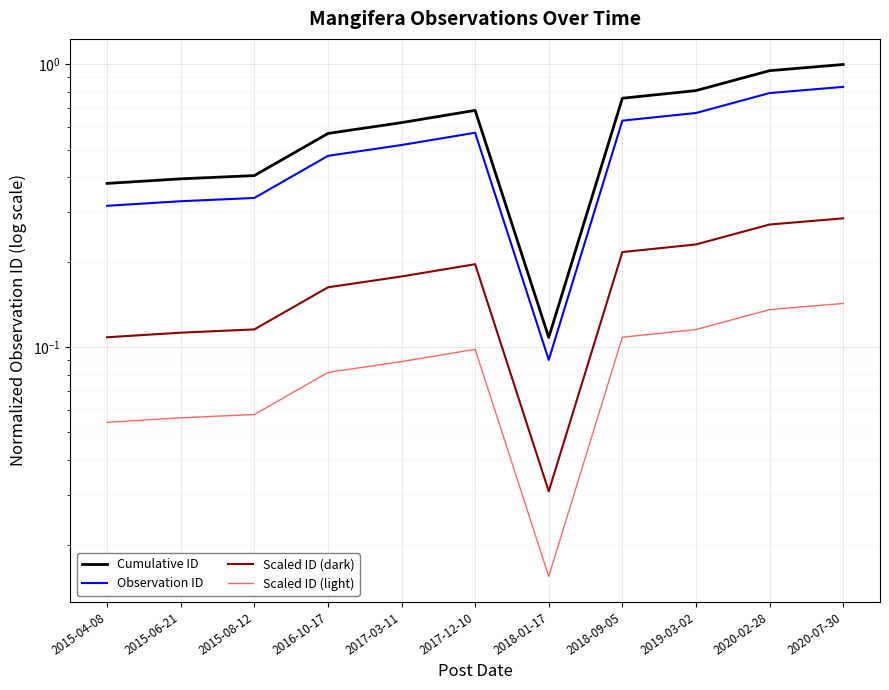

At which category is the sum across all series the highest?

2020-07-30